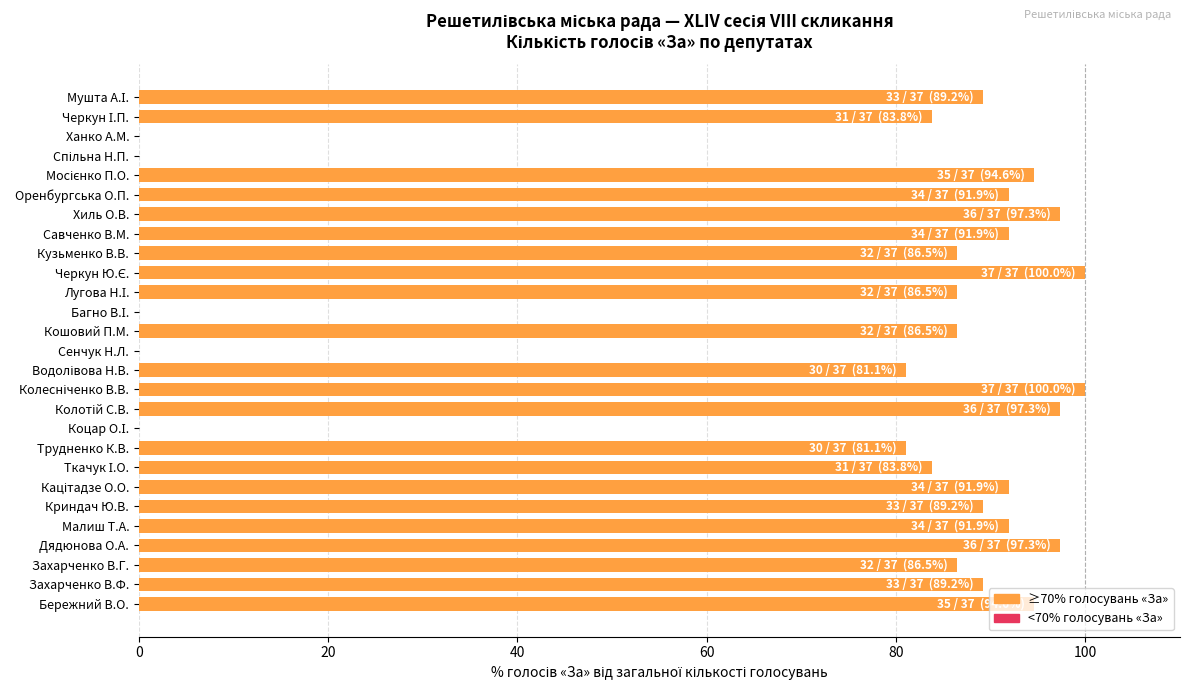

What is the sum of all values?

1991.9